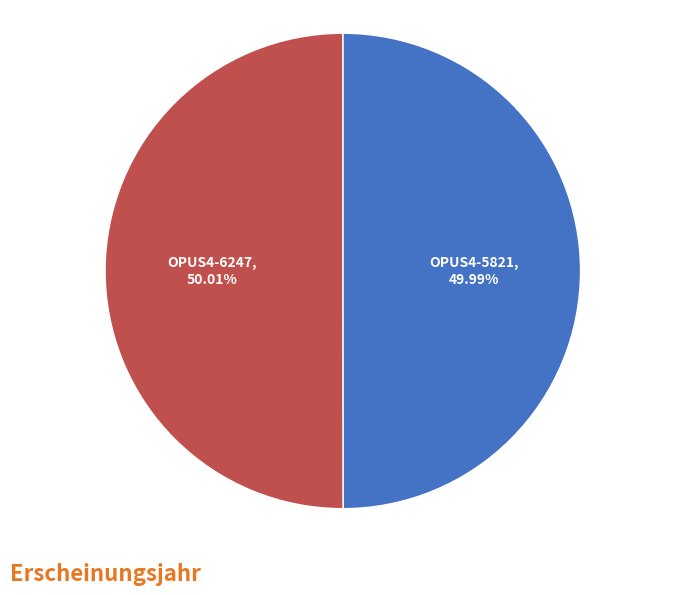

Approximately how many times larger is the value at OPUS4-5821 compared to OPUS4-6247?

1.0